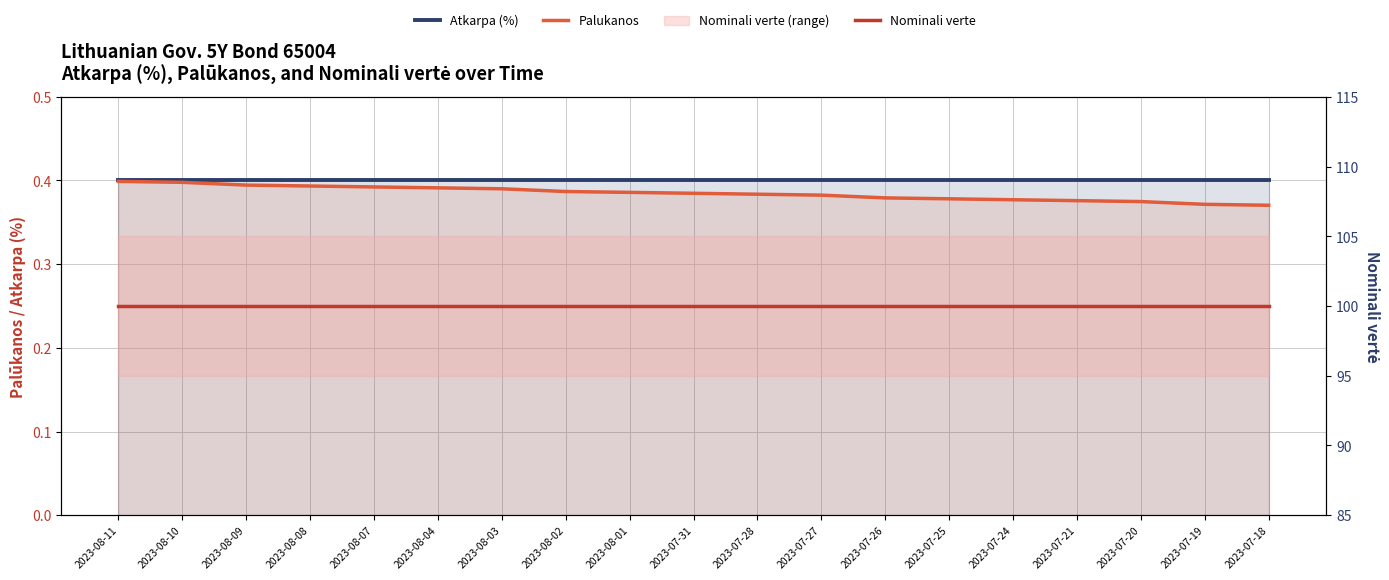

Reading left to right, extract all data points from this chart.

Atkarpa (%): 2023-08-11=0.4	2023-08-10=0.4	2023-08-09=0.4	2023-08-08=0.4	2023-08-07=0.4	2023-08-04=0.4	2023-08-03=0.4	2023-08-02=0.4	2023-08-01=0.4	2023-07-31=0.4	2023-07-28=0.4	2023-07-27=0.4	2023-07-26=0.4	2023-07-25=0.4	2023-07-24=0.4	2023-07-21=0.4	2023-07-20=0.4	2023-07-19=0.4	2023-07-18=0.4
Palukanos: 2023-08-11=0.4	2023-08-10=0.4	2023-08-09=0.4	2023-08-08=0.4	2023-08-07=0.4	2023-08-04=0.4	2023-08-03=0.4	2023-08-02=0.4	2023-08-01=0.4	2023-07-31=0.4	2023-07-28=0.4	2023-07-27=0.4	2023-07-26=0.4	2023-07-25=0.4	2023-07-24=0.4	2023-07-21=0.4	2023-07-20=0.4	2023-07-19=0.4	2023-07-18=0.4
Nominali verte: 2023-08-11=100.0	2023-08-10=100.0	2023-08-09=100.0	2023-08-08=100.0	2023-08-07=100.0	2023-08-04=100.0	2023-08-03=100.0	2023-08-02=100.0	2023-08-01=100.0	2023-07-31=100.0	2023-07-28=100.0	2023-07-27=100.0	2023-07-26=100.0	2023-07-25=100.0	2023-07-24=100.0	2023-07-21=100.0	2023-07-20=100.0	2023-07-19=100.0	2023-07-18=100.0